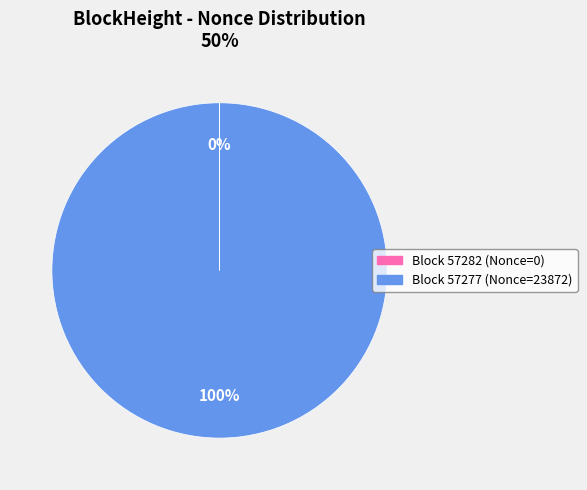

To the nearest percent, what is the difference between the largest and smallest slice percentages?

100%